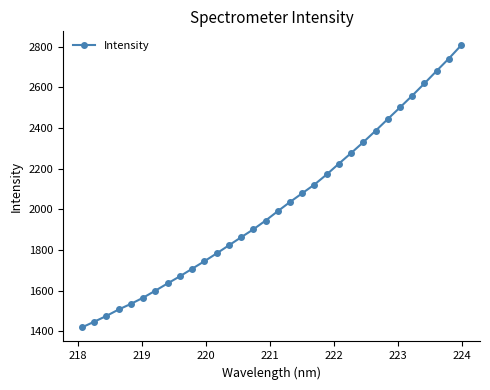

What is the average value?

2018.4